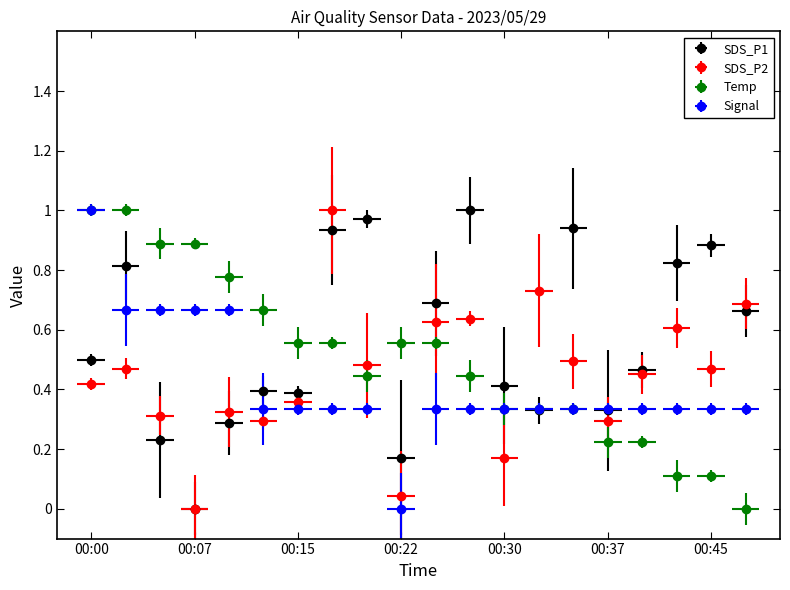

The SDS_P2 series shows 0.5 at 00:02. True or false?

True